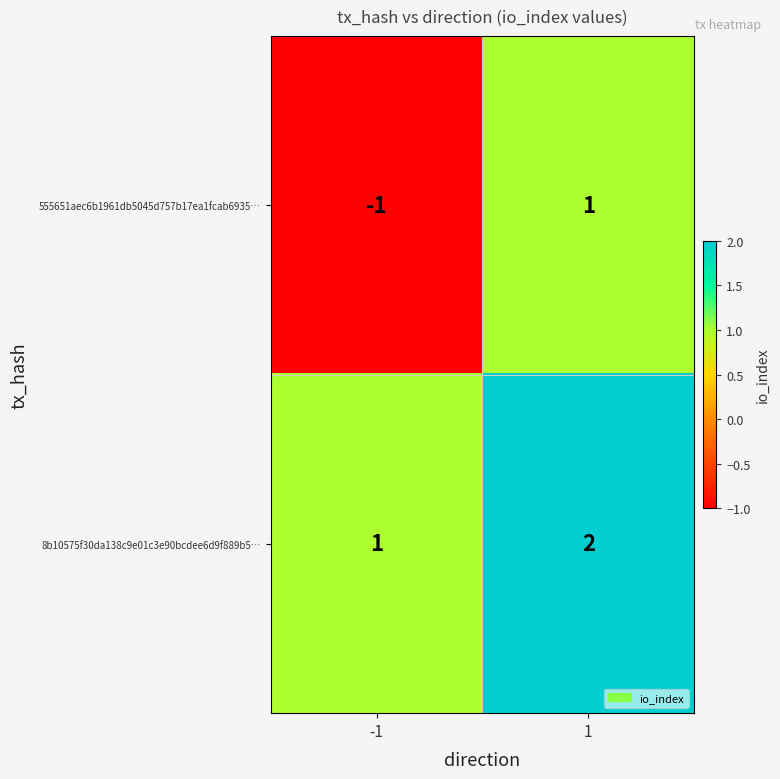

Is it true that 555651aec6b1961db5045d757b17ea1fcab6935… equals 0 at 1?

False